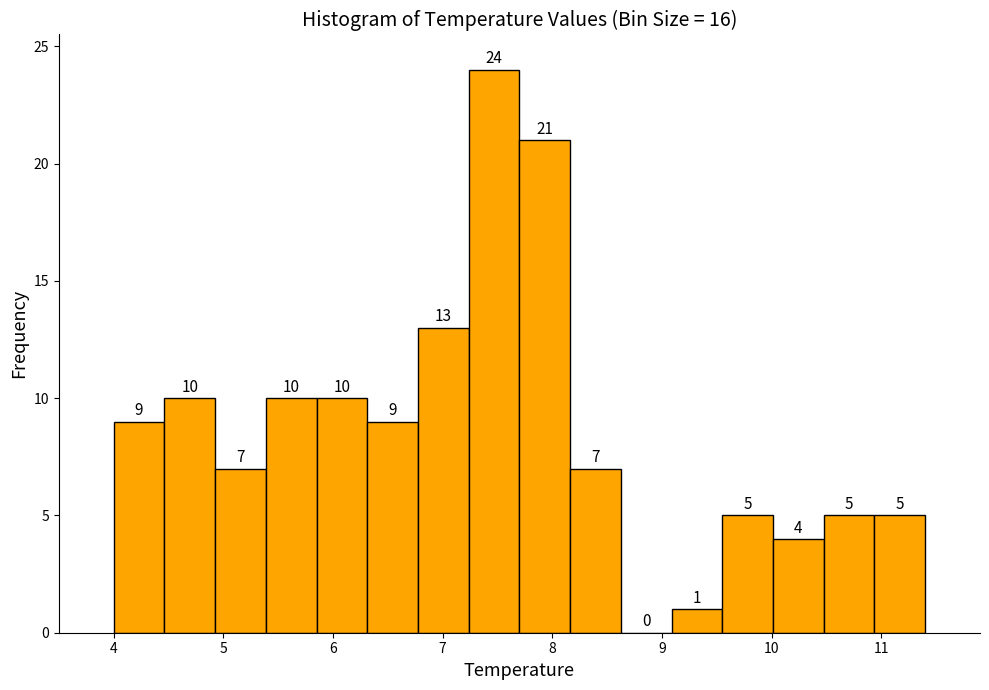

Which range on the x-axis has the tallest bar?

7.2 to 7.7